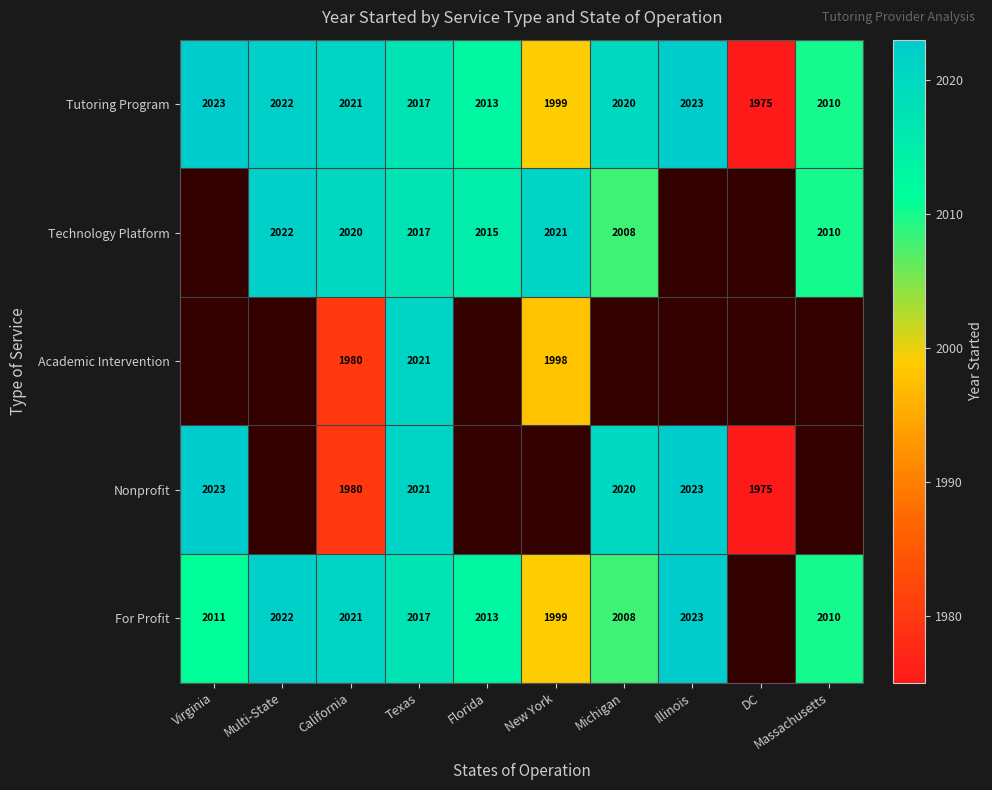

What is the difference between the highest and lowest values at Texas?

4